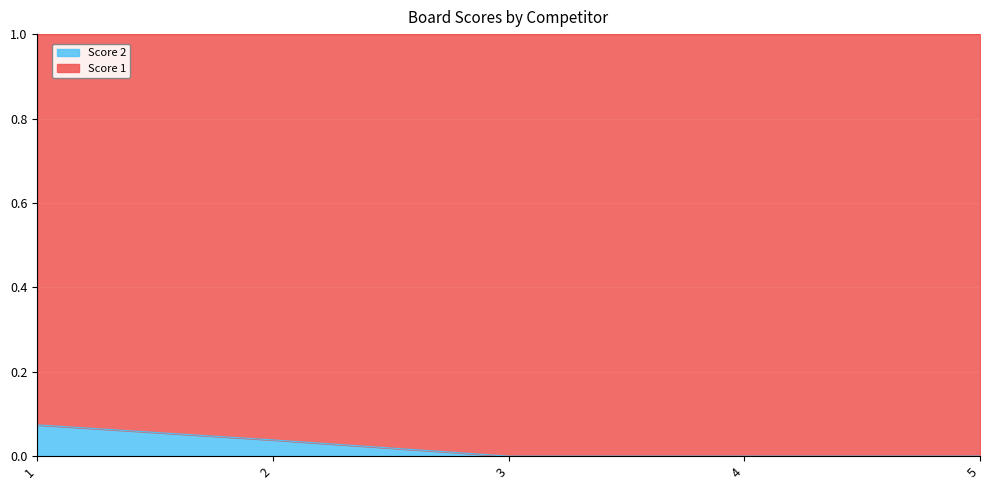

What is the difference between the maximum and minimum values?

0.1